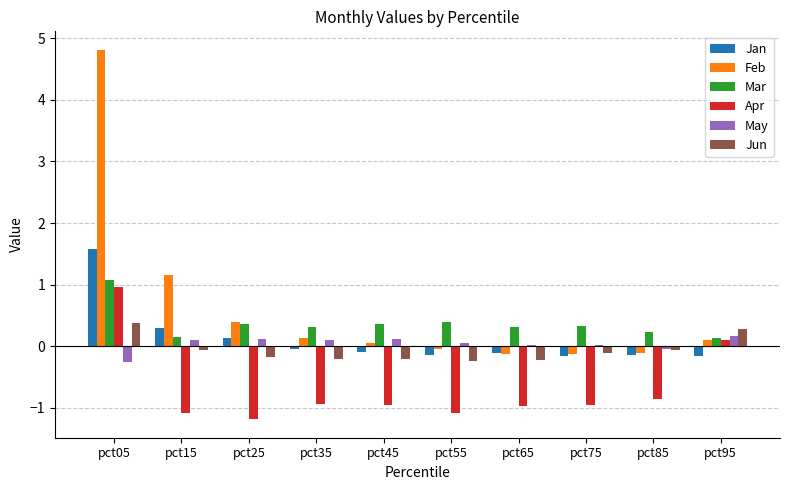

The May series shows 0.1 at pct35. True or false?

True